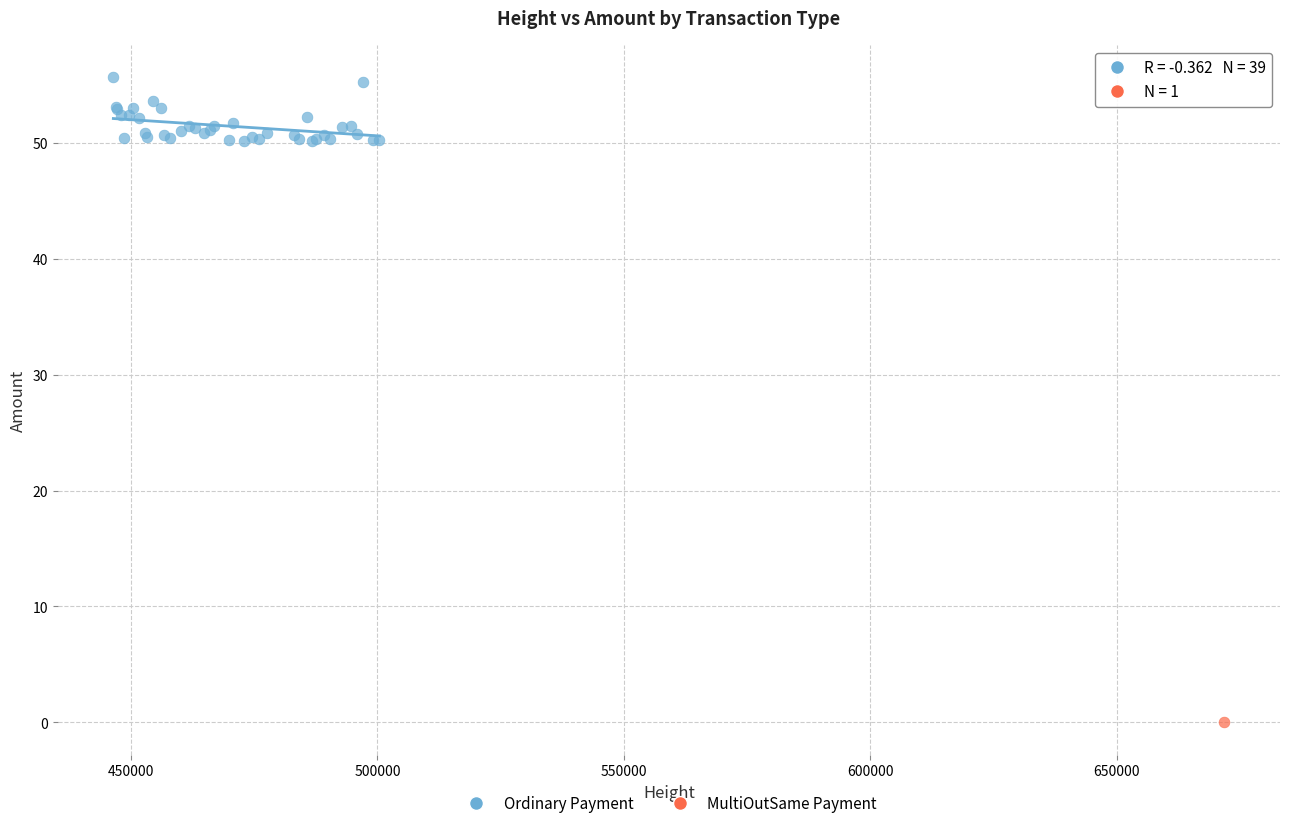

What are all the series names shown in the legend?

Ordinary Payment, MultiOutSame Payment